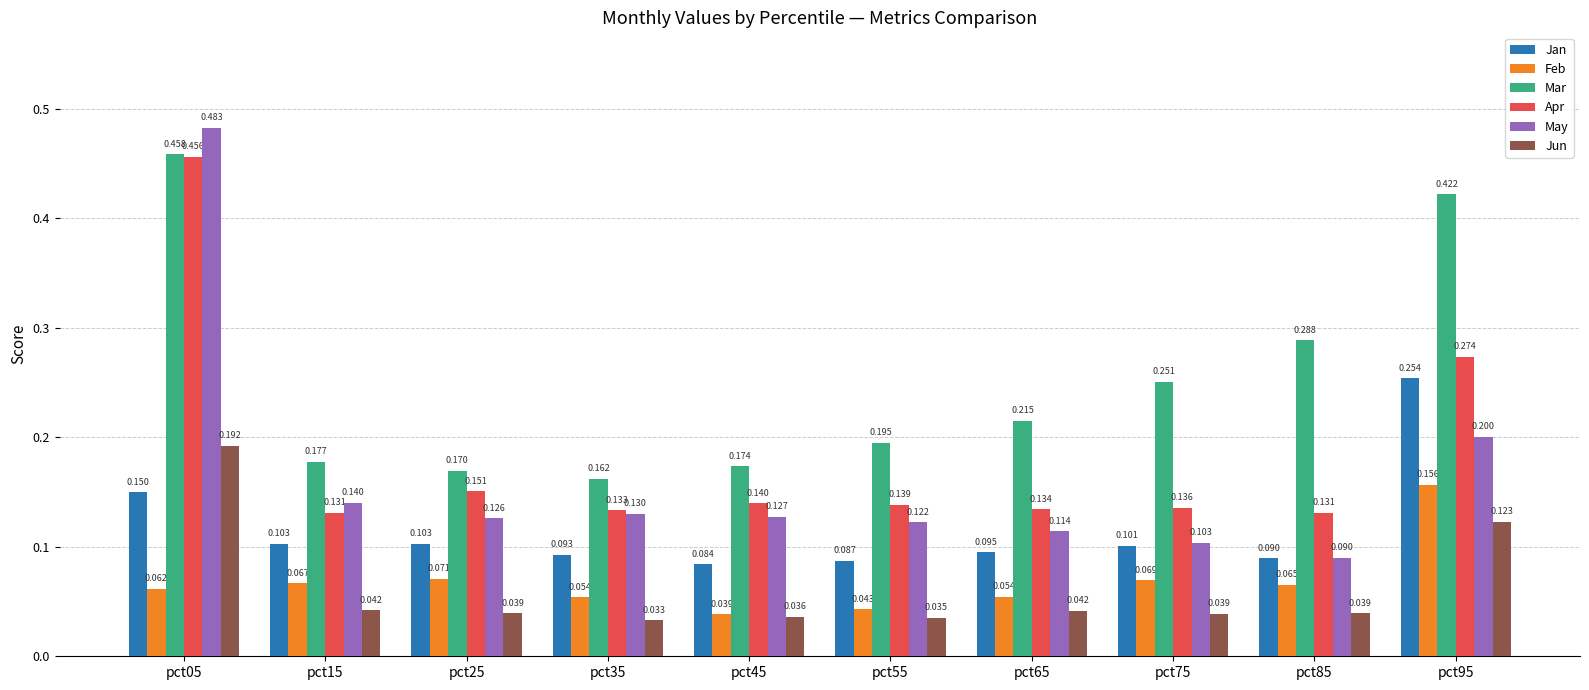

Is the value of Jan at pct35 greater than the value of Jun at pct85?

Yes